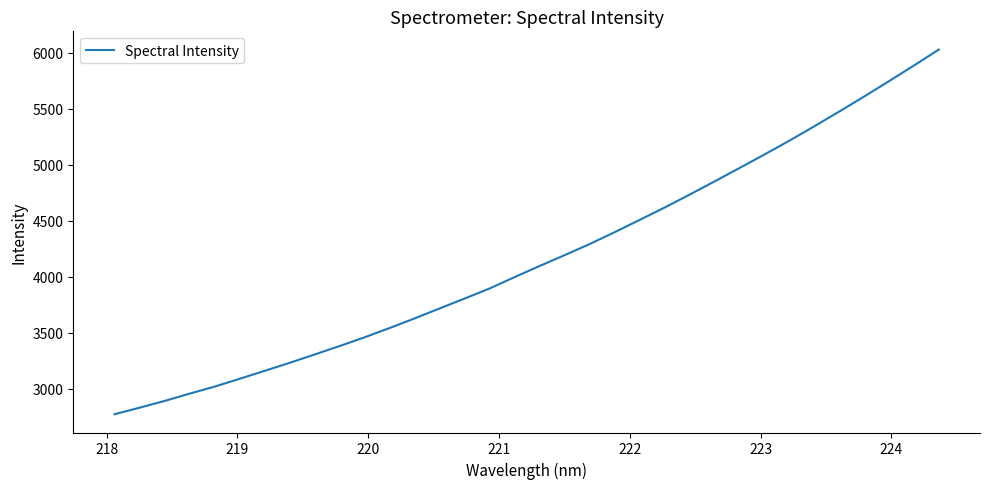

What is the maximum value shown in the chart?

6030.3